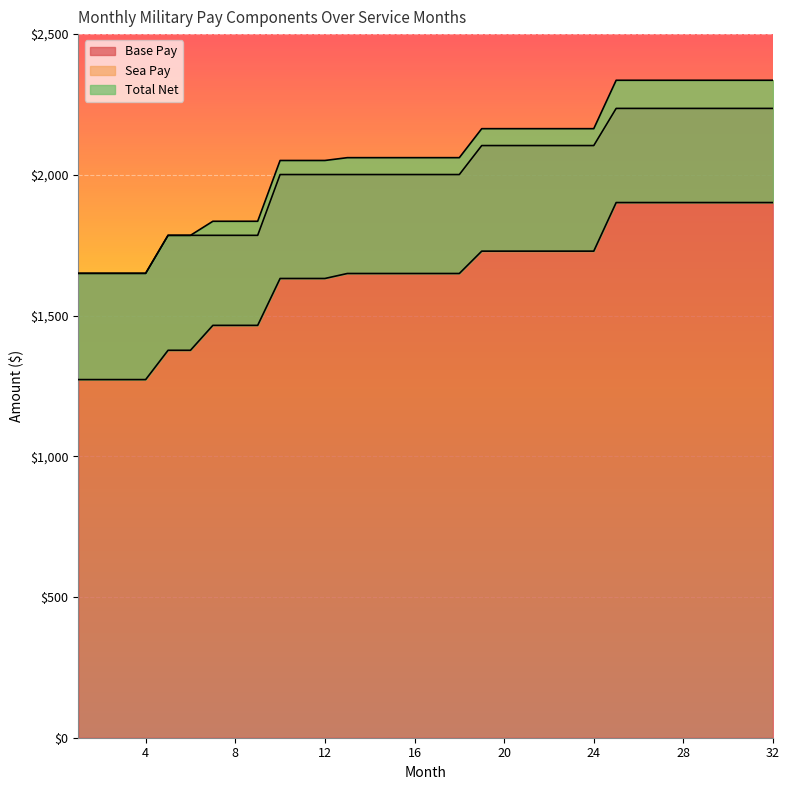

True or false: Base Pay and Total Net cross at least once.

False